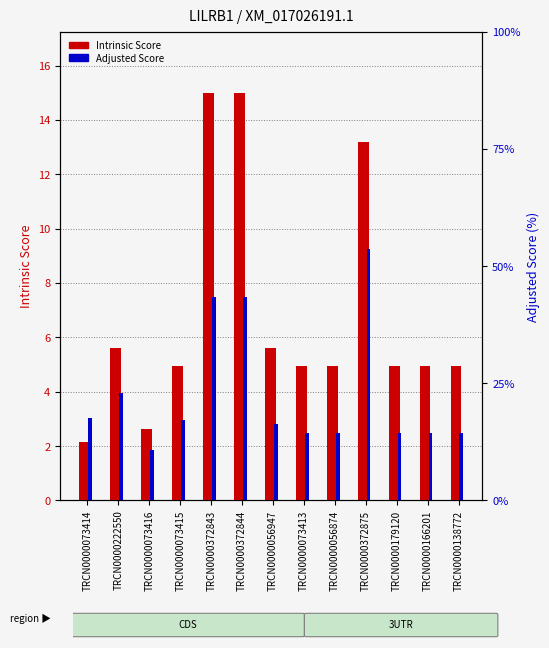

Where does the Intrinsic Score series first go above 4?

TRCN0000222550